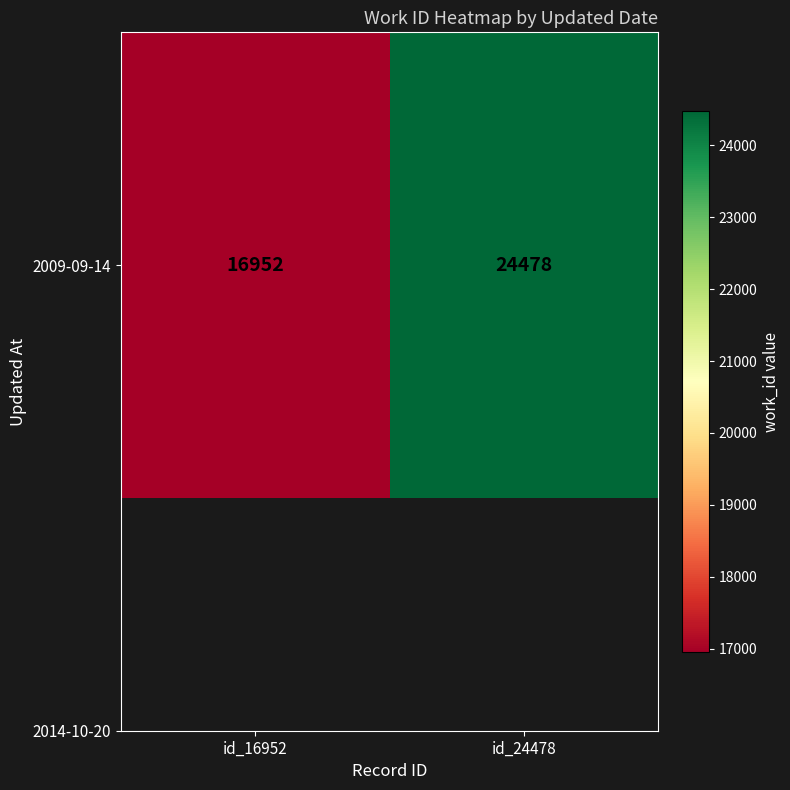

Reading left to right, extract all data points from this chart.

id_16952=16952	id_24478=24478